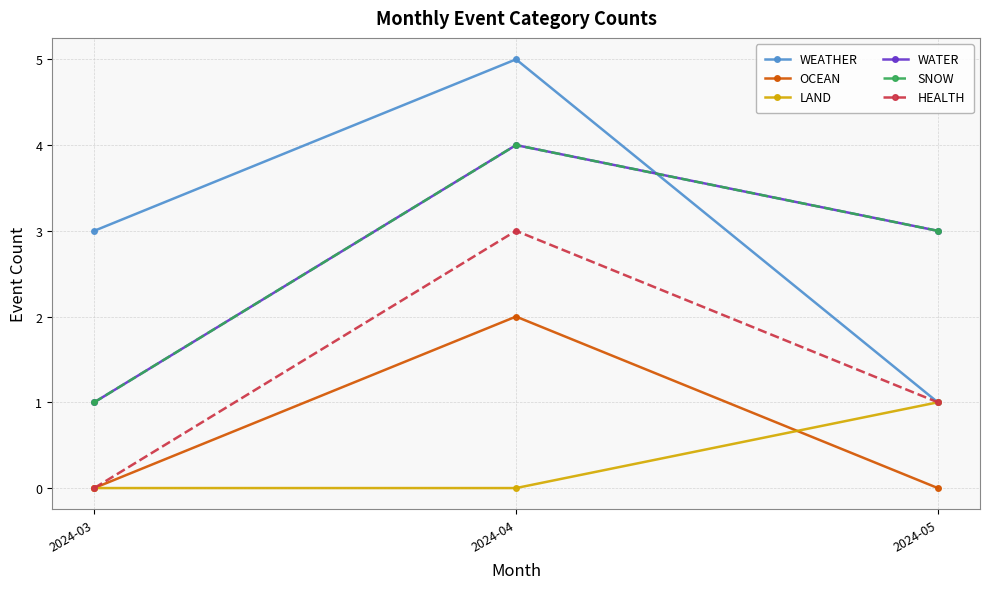

Which category has the highest value across all series?

2024-04